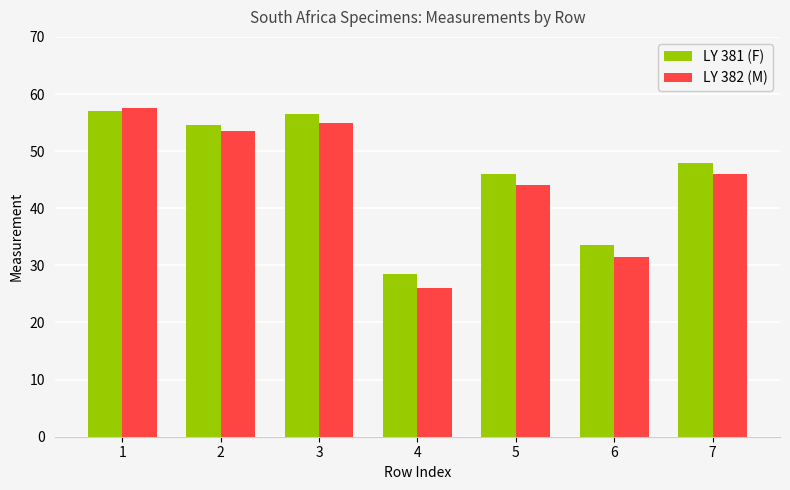

What is the value of the LY 382 (M) bar at the 6th from the left?

31.5